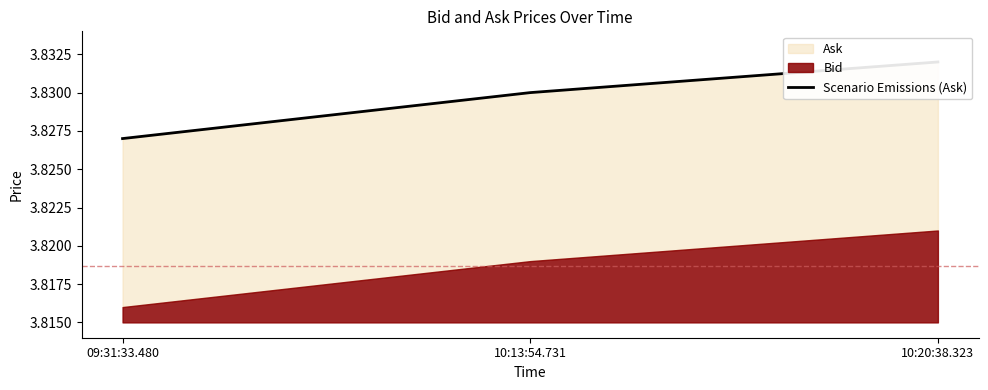

Reading left to right, extract all data points from this chart.

3.8	3.8	3.8